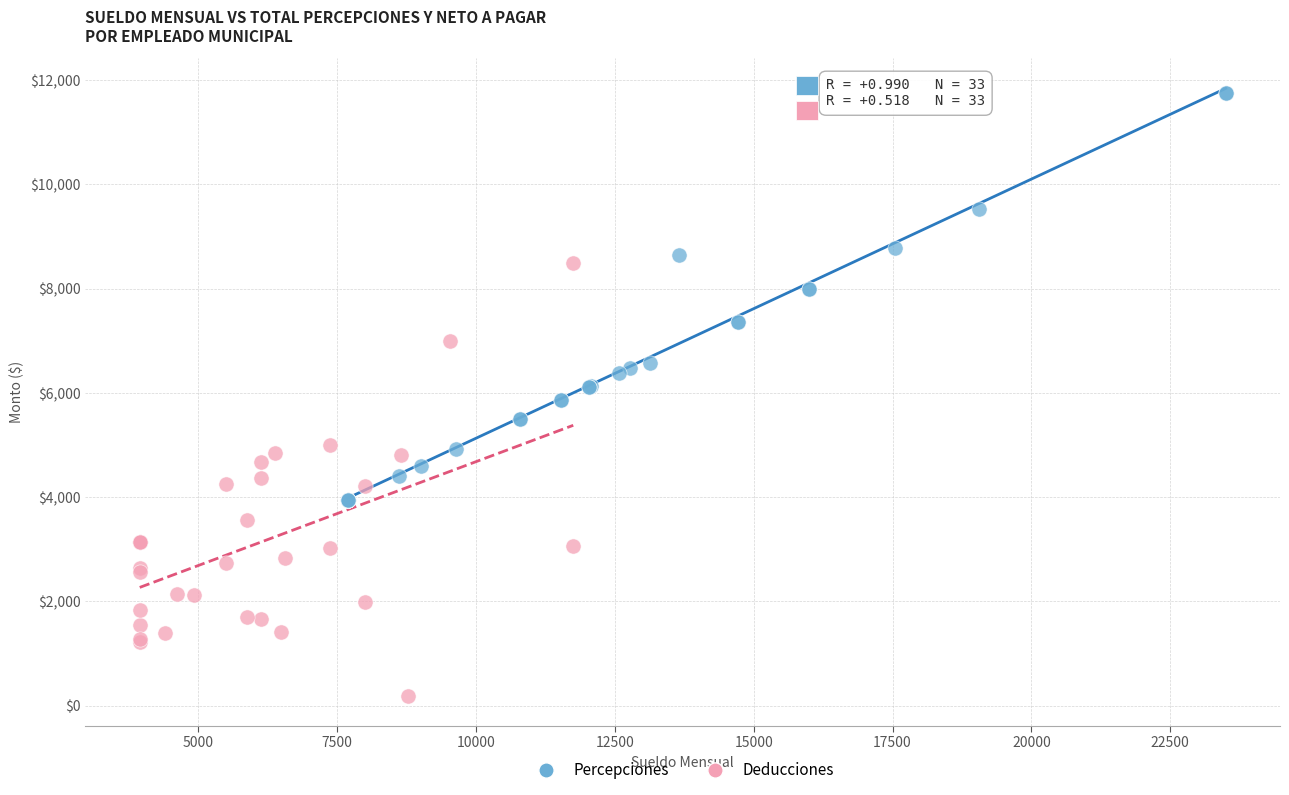

Which series contains the highest Y value?

Percepciones